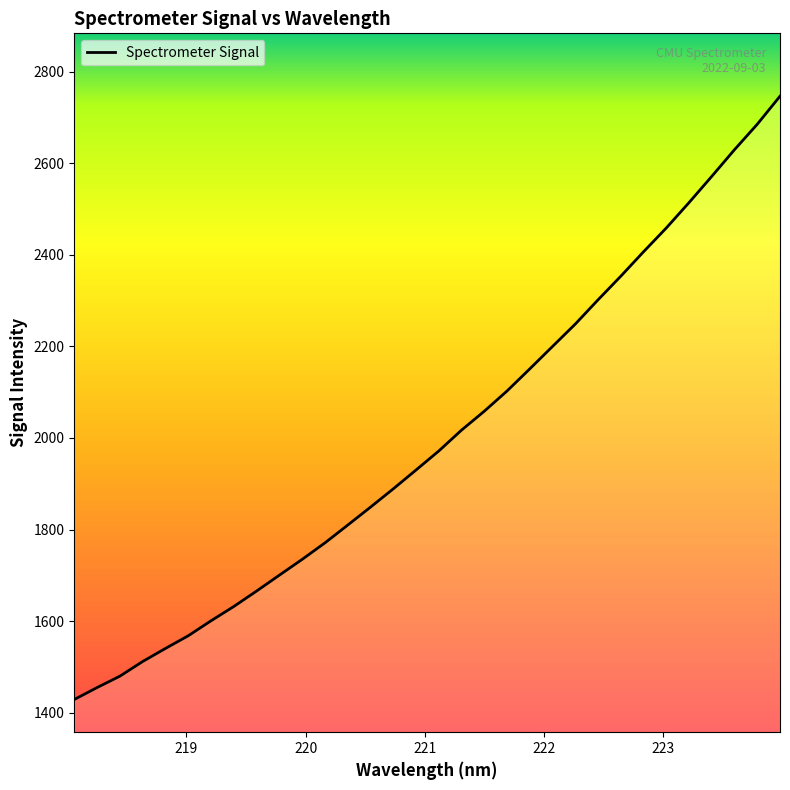

What is the greatest value displayed?

2746.7